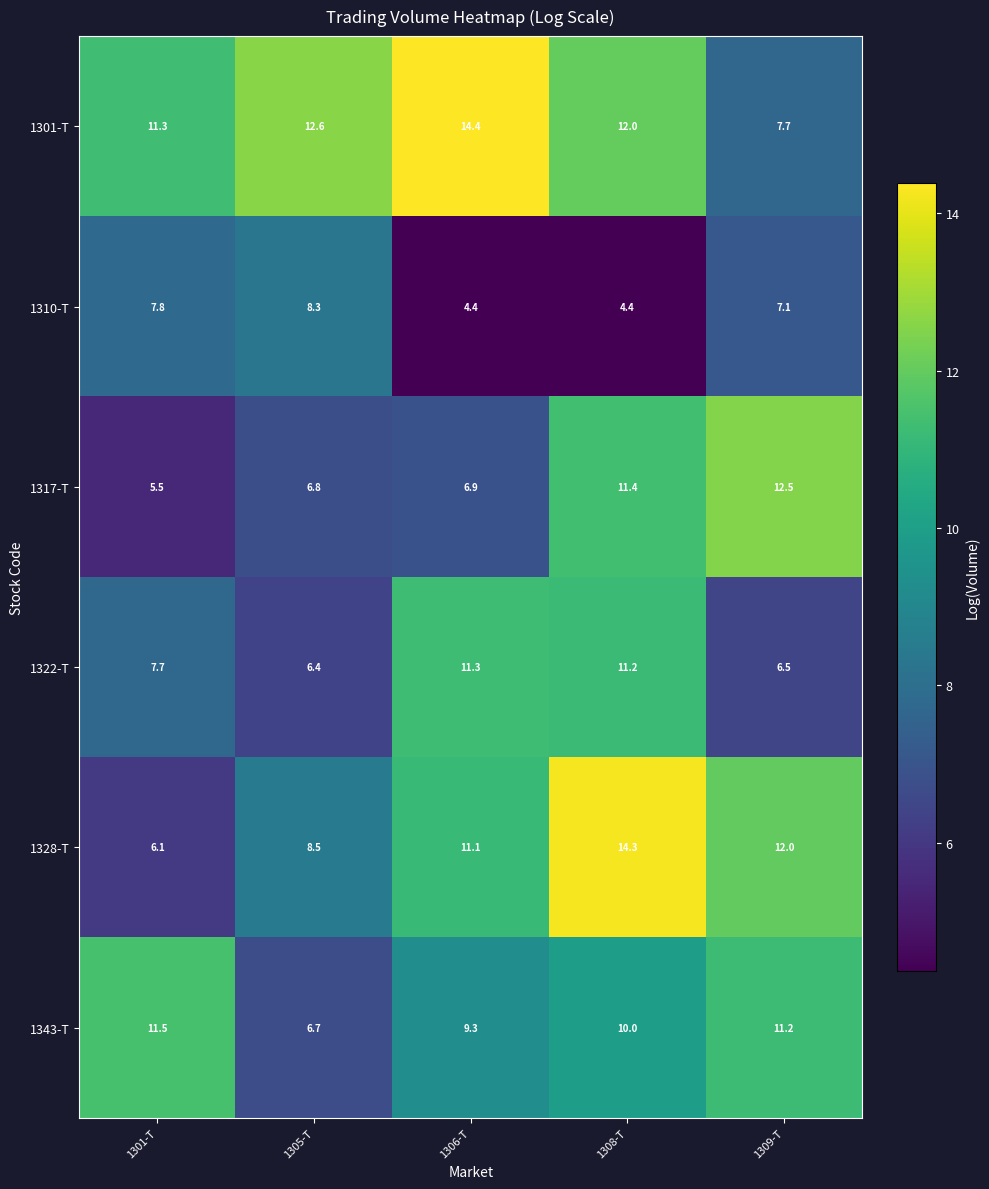

Reading left to right, extract all data points from this chart.

1301-T: 1301-T=11.3	1305-T=12.6	1306-T=14.4	1308-T=12.0	1309-T=7.7
1310-T: 1301-T=7.8	1305-T=8.3	1306-T=4.4	1308-T=4.4	1309-T=7.1
1317-T: 1301-T=5.5	1305-T=6.8	1306-T=6.9	1308-T=11.4	1309-T=12.5
1322-T: 1301-T=7.7	1305-T=6.4	1306-T=11.3	1308-T=11.2	1309-T=6.5
1328-T: 1301-T=6.1	1305-T=8.5	1306-T=11.1	1308-T=14.3	1309-T=12.0
1343-T: 1301-T=11.5	1305-T=6.7	1306-T=9.3	1308-T=10.0	1309-T=11.2